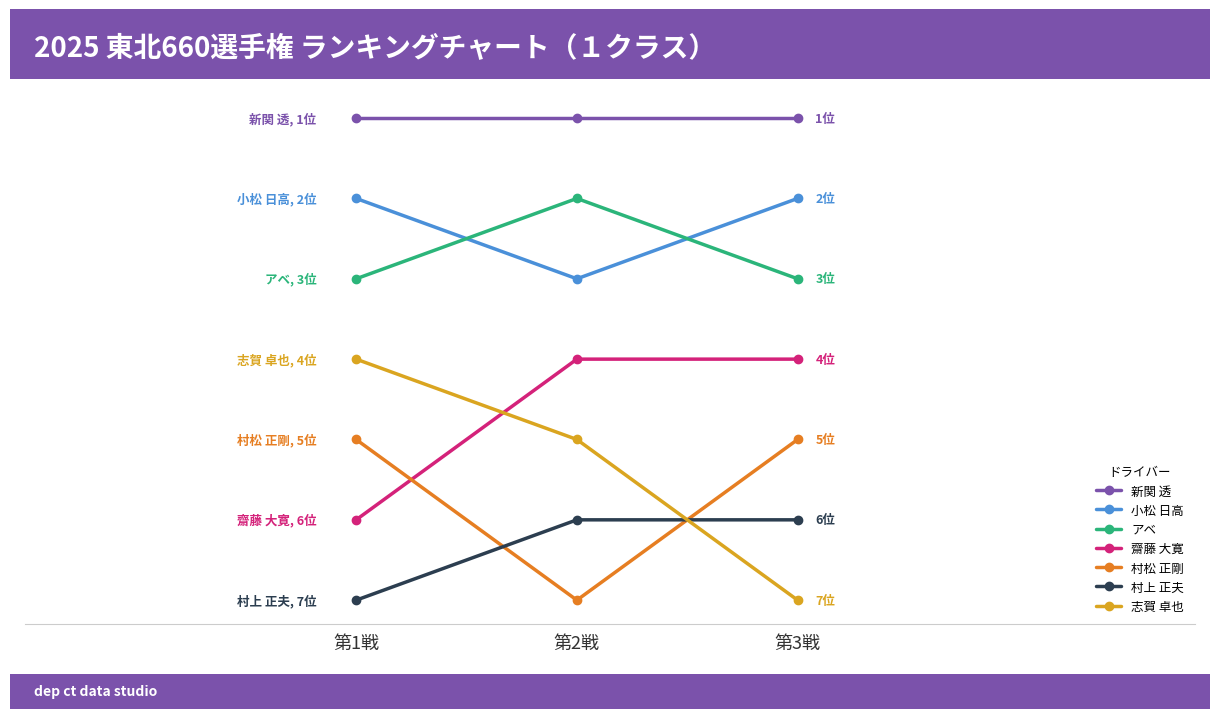

Which series has the widest spread of values?

志賀 卓也